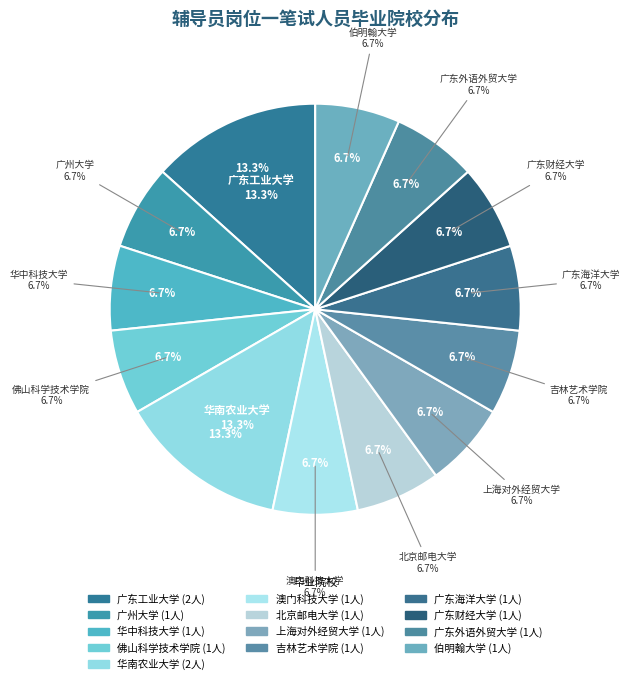

How many slices are in this pie chart?

13